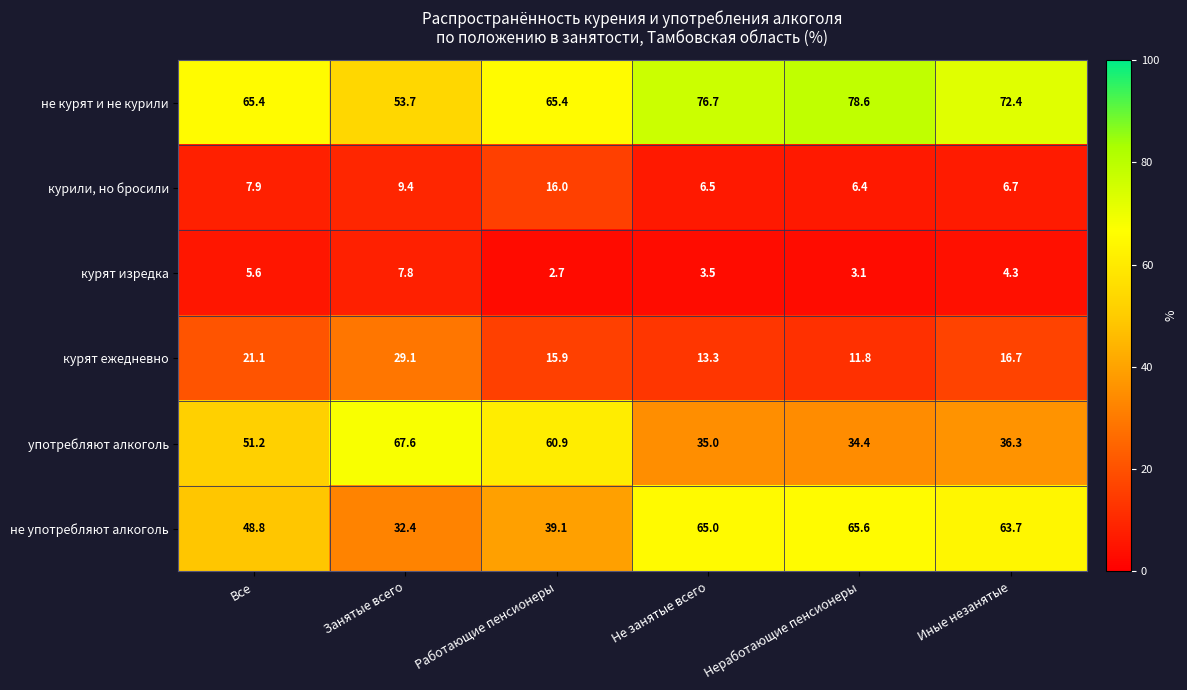

What is the difference between the second highest and minimum values in the курят изредка series?

2.9